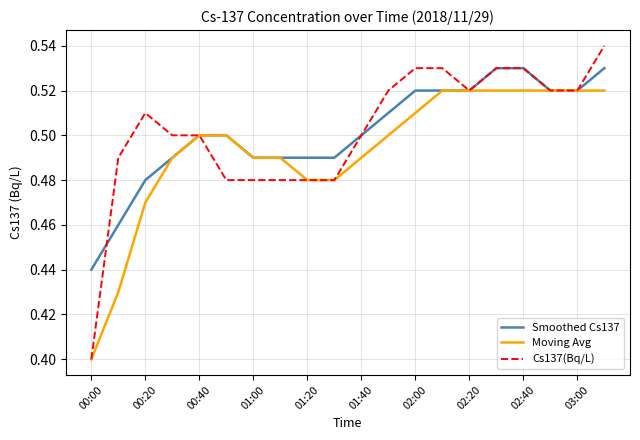

Rank the series by their maximum value, from lowest to highest.

Moving Avg, Smoothed Cs137, Cs137(Bq/L)